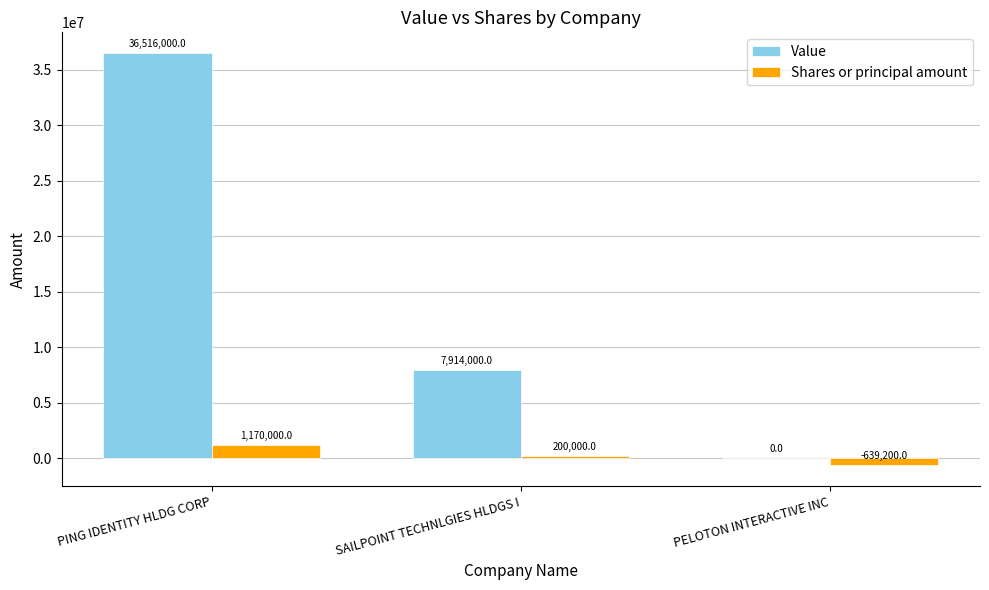

How many series are shown in this chart?

2